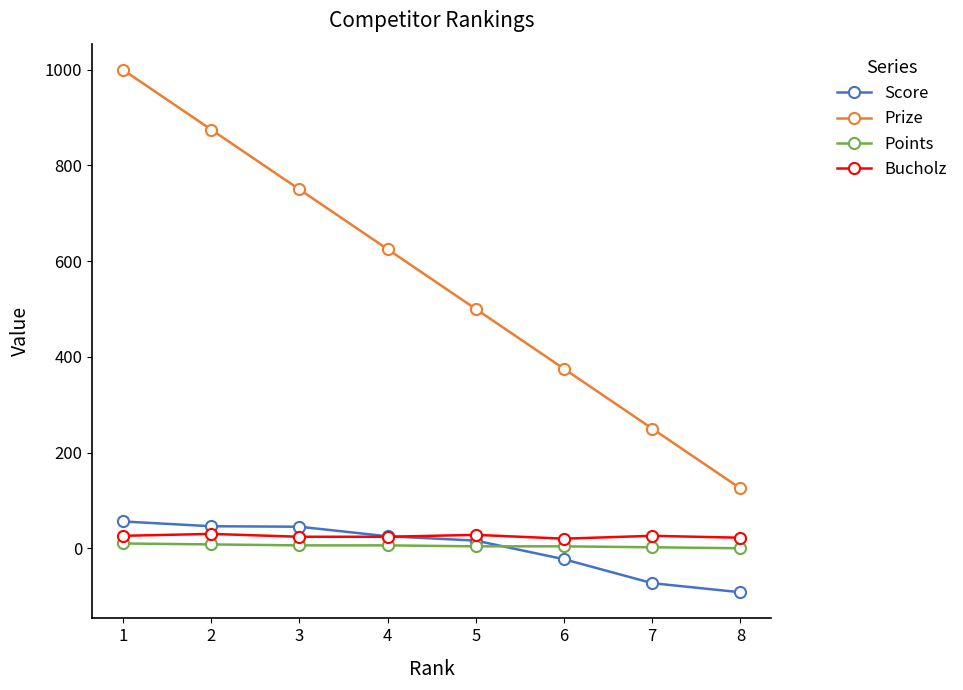

What are all the series names shown in the legend?

Score, Prize, Points, Bucholz